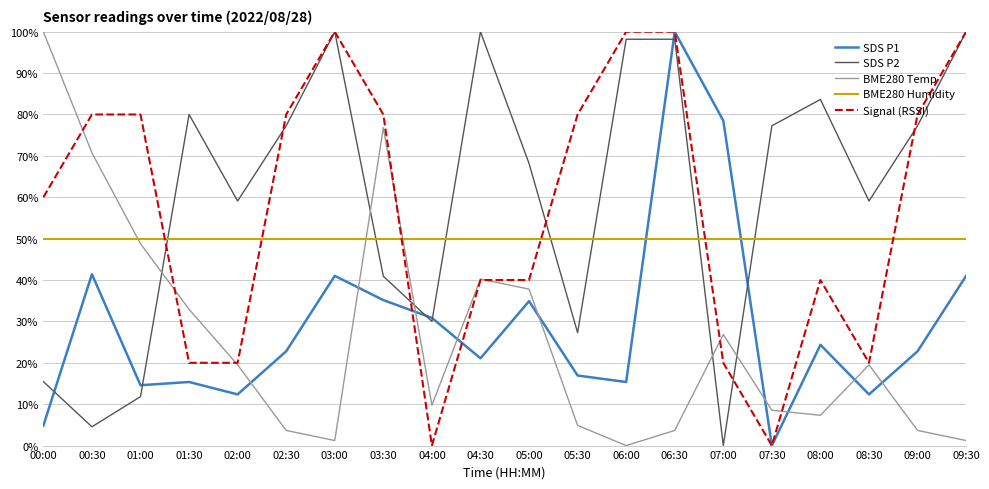

How many values in the SDS P1 series are below 22?

9